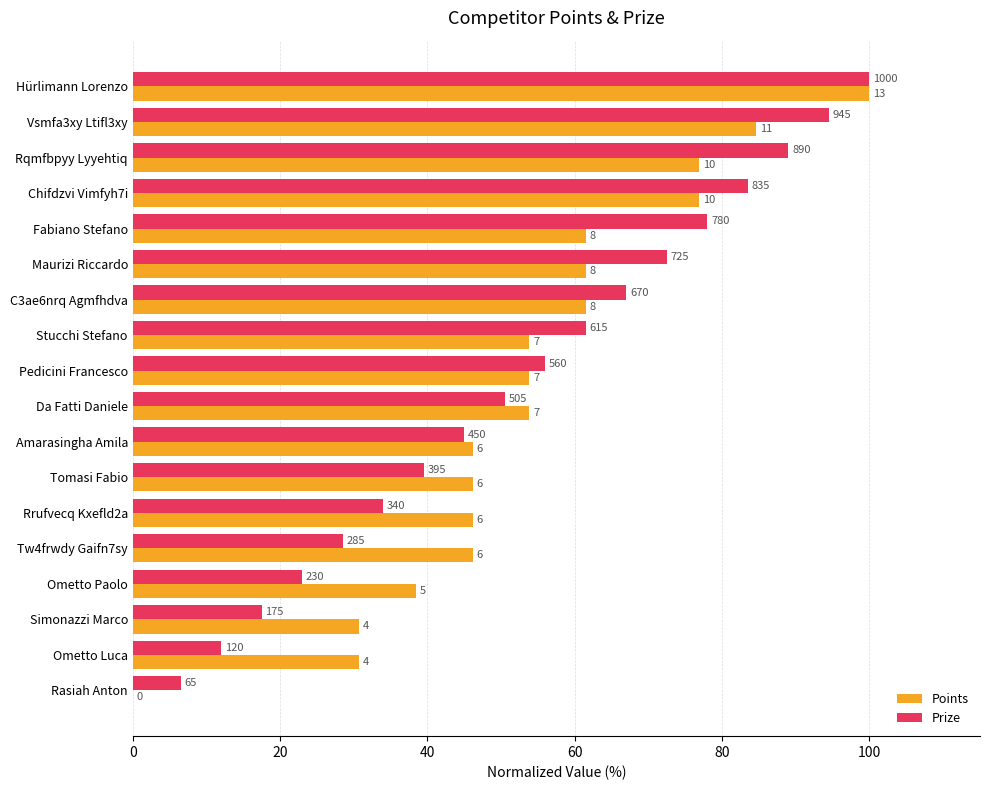

What is the lowest value of the Prize series?

6.5